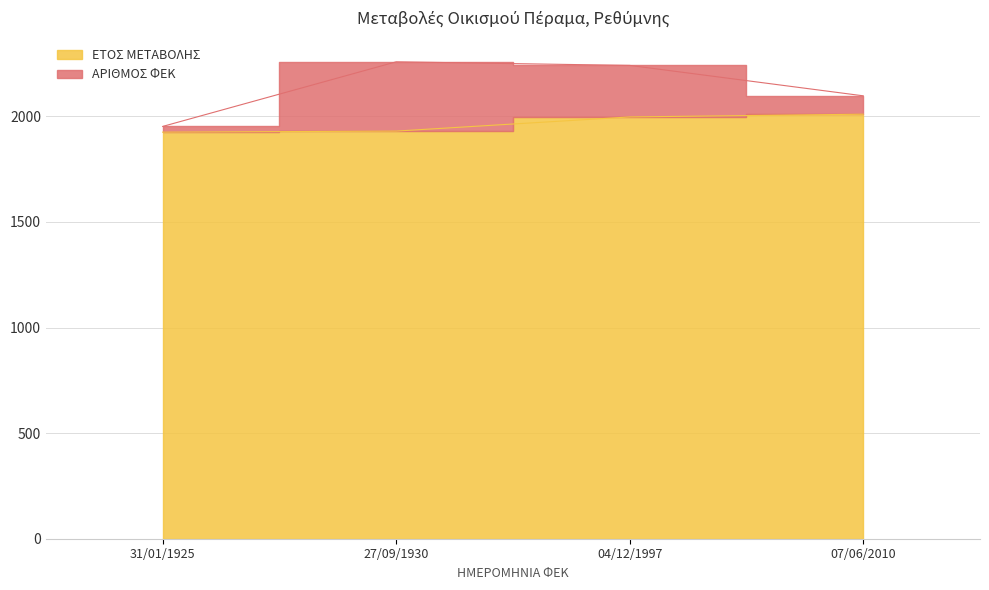

Where does the data first go above 1997?

07/06/2010